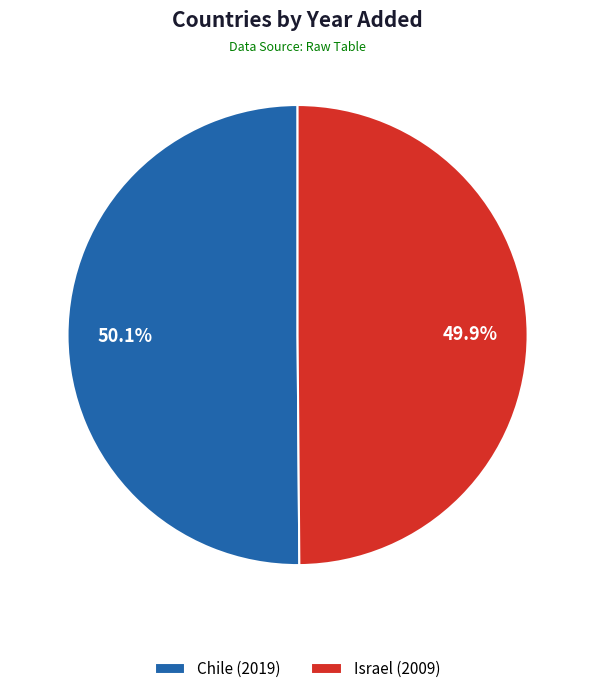

To the nearest percent, what portion does Israel represent?

50%